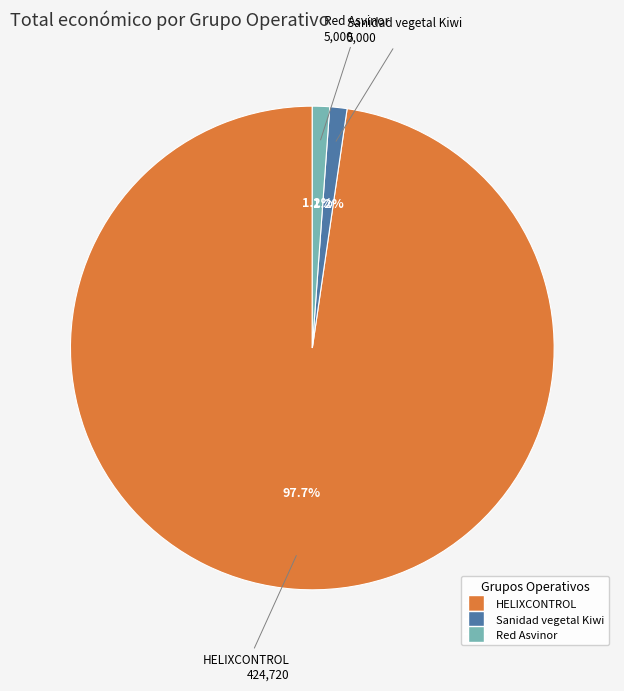

Which slice is the largest?

HELIXCONTROL